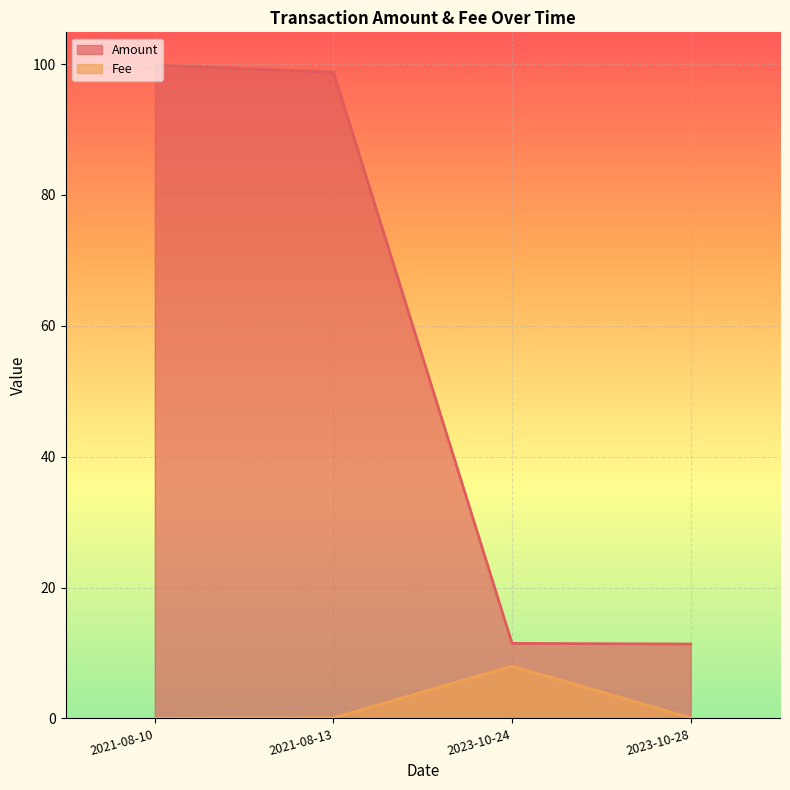

Which series has the widest spread of values?

Amount